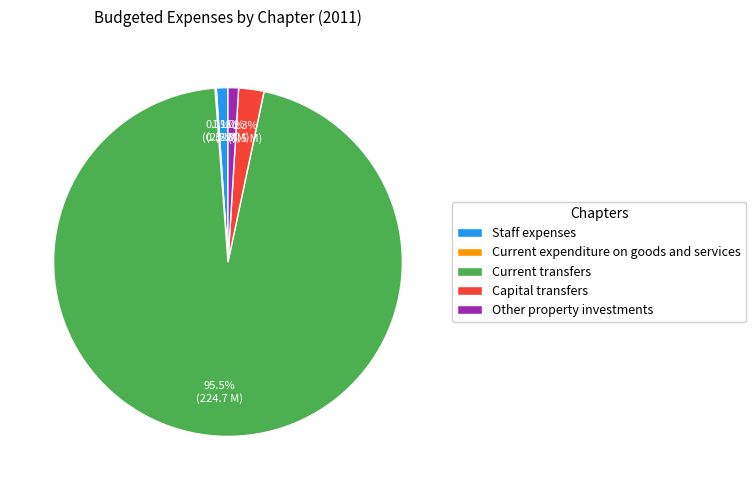

True or false: Other property investments accounts for 1% of the total.

True